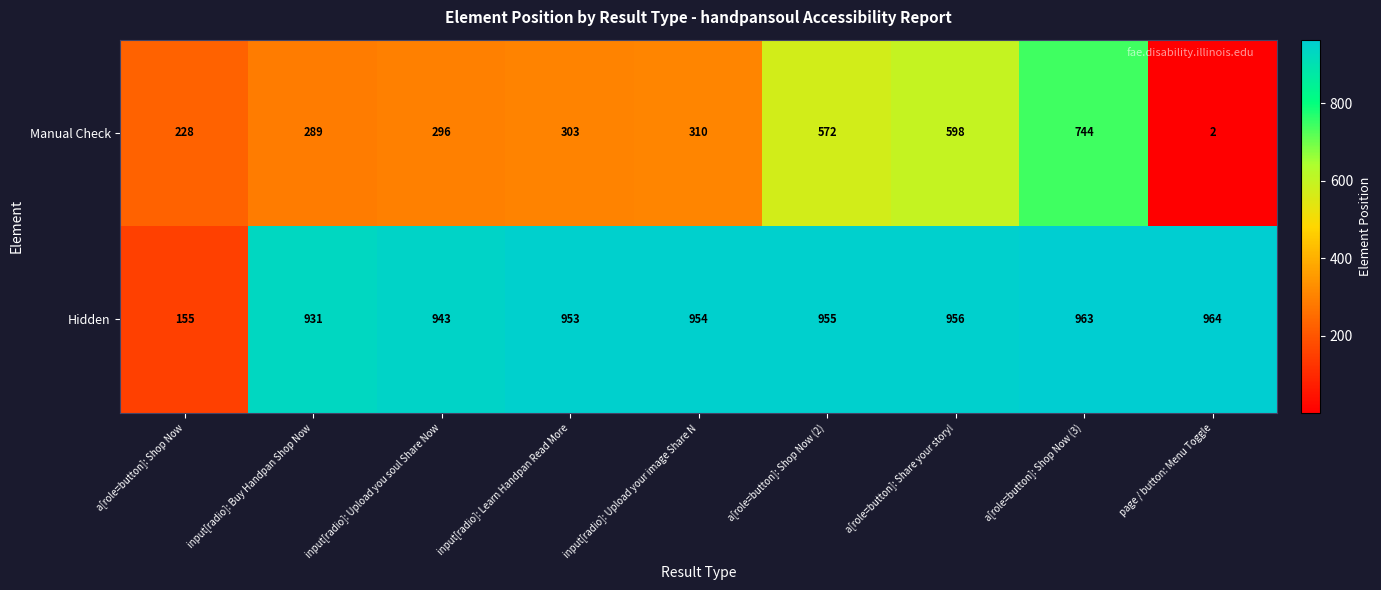

Is it true that Manual Check equals 65 at a[role=button]: Shop Now?

False